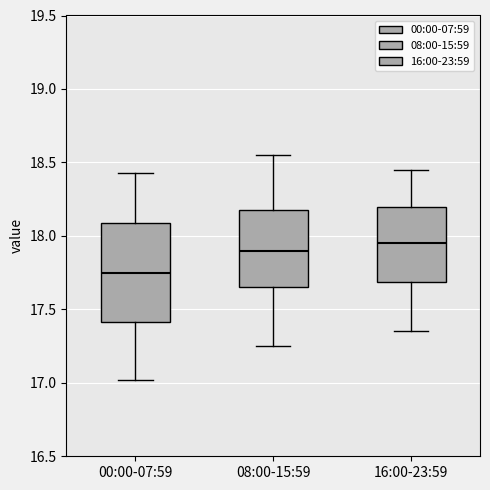

Which box has the lowest median line?

00:00-07:59